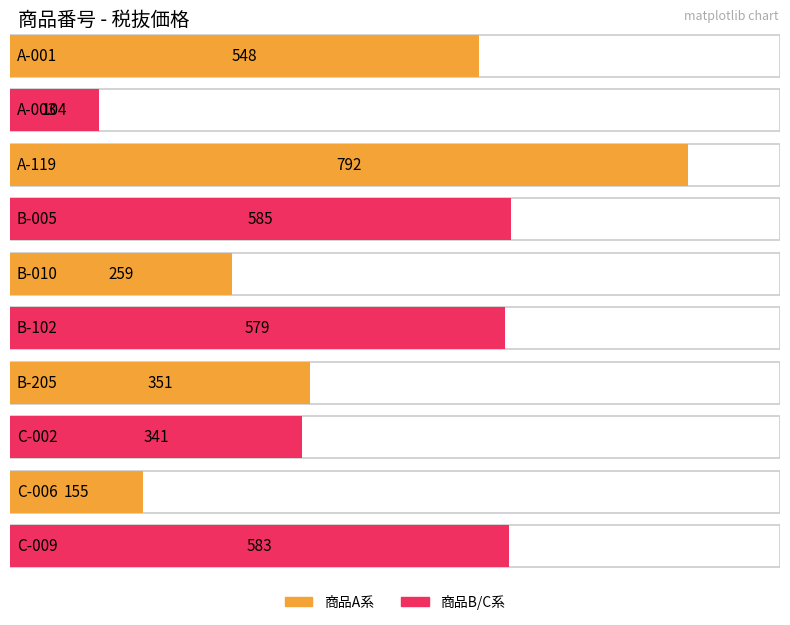

The value at A-001 is 548. True or false?

True